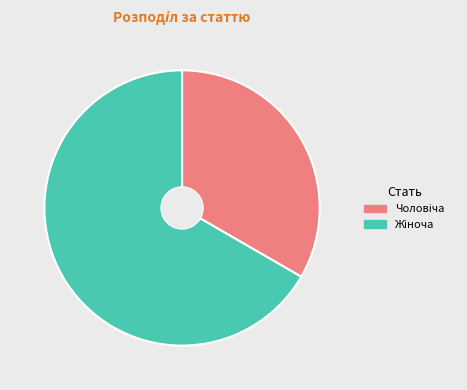

How many segments does this pie chart have?

2